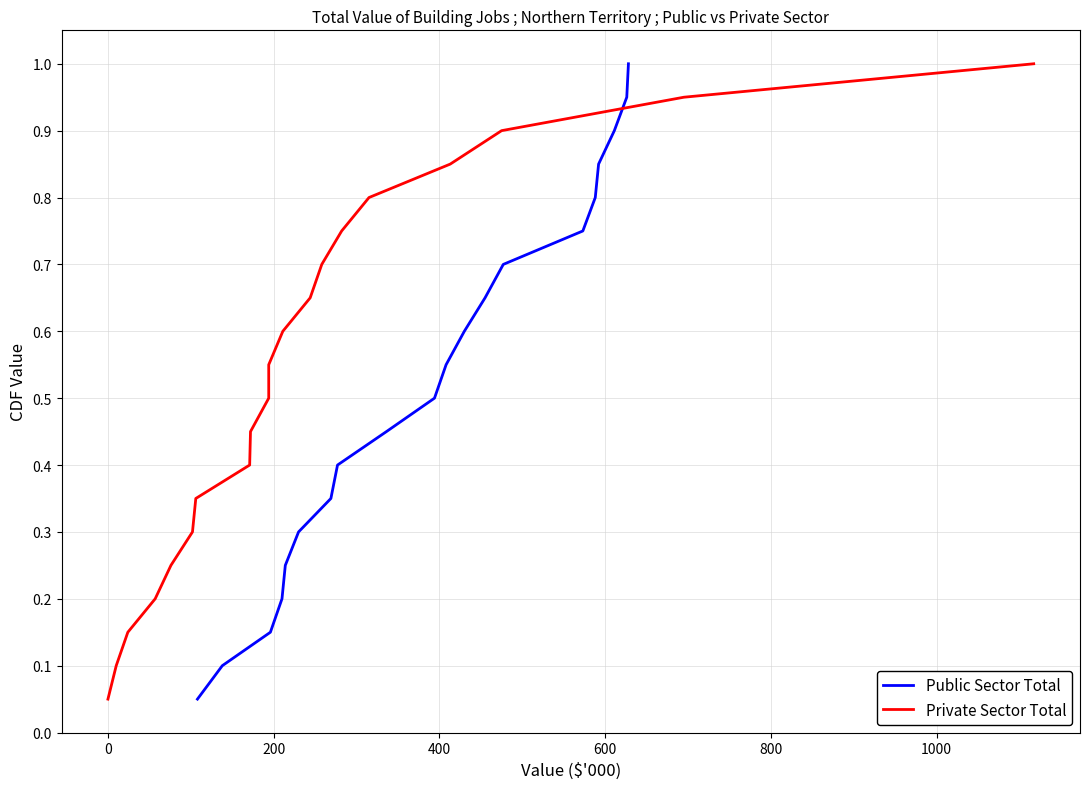

What is the average value of the Public Sector Total series?

0.5